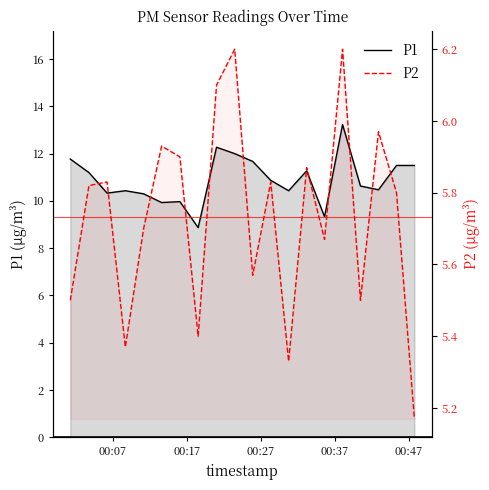

Where does the P1 series first go above 10?

00:07